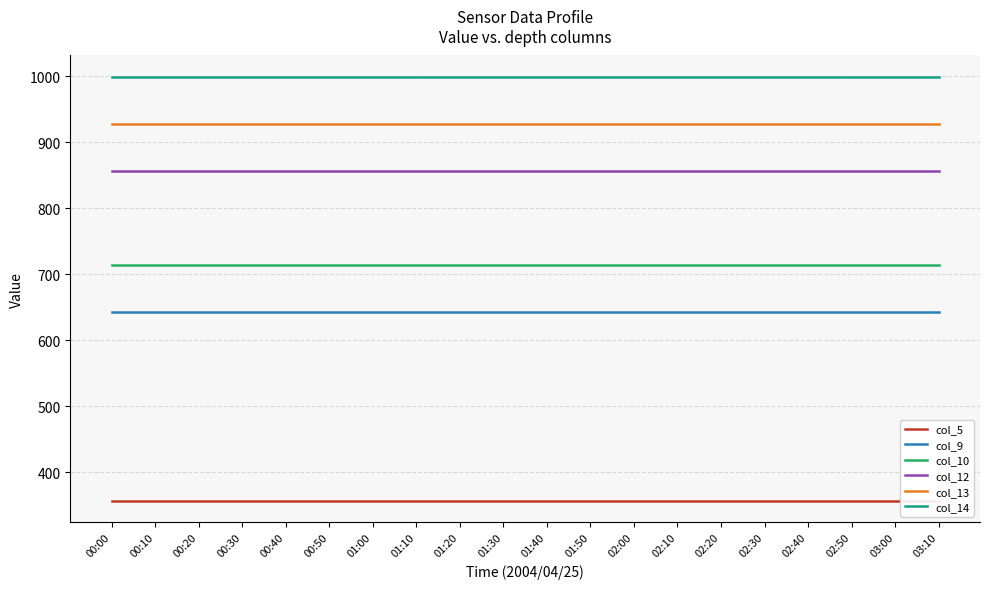

How many lines are shown in the chart?

6